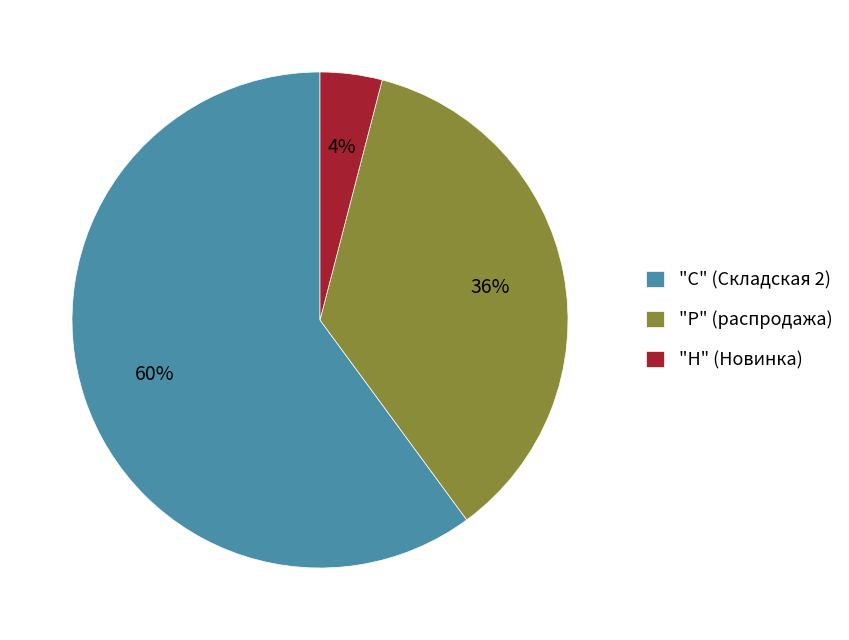

True or false: "Н" (Новинка) accounts for 14% of the total.

False